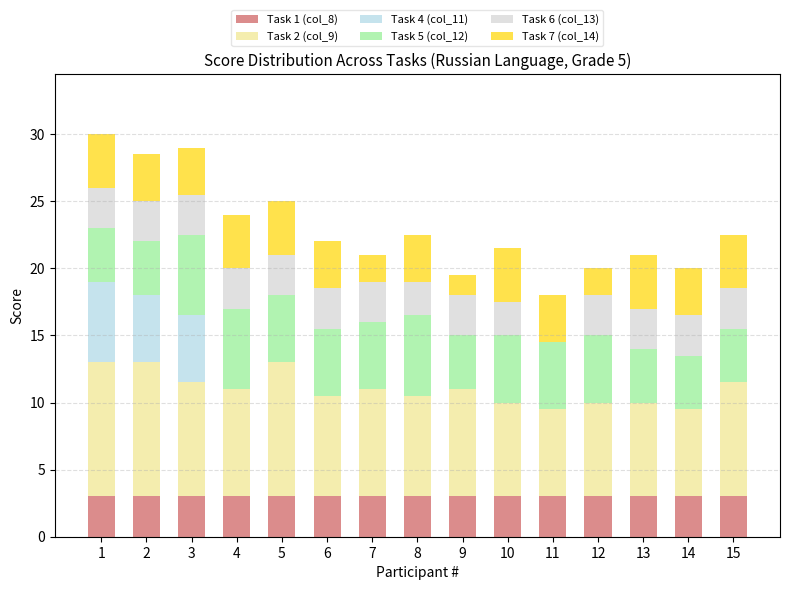

What are all the series names shown in the legend?

Task 1 (col_8), Task 2 (col_9), Task 4 (col_11), Task 5 (col_12), Task 6 (col_13), Task 7 (col_14)